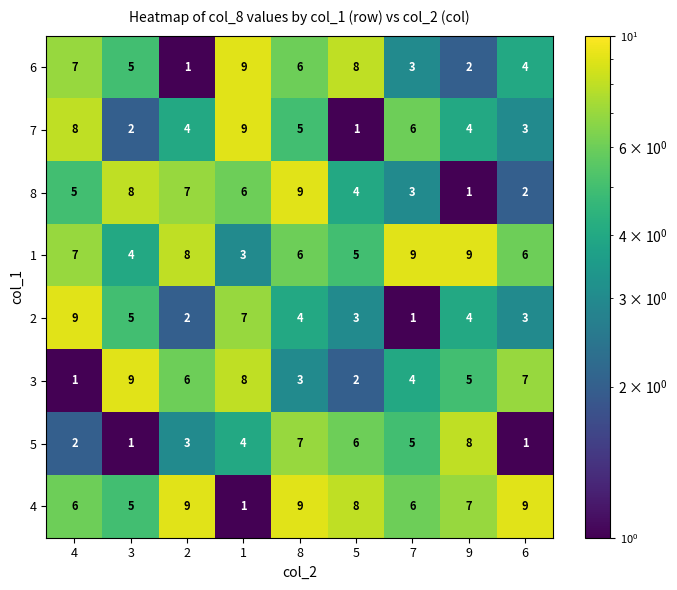

True or false: 3 has a value of 3 at 8.

True